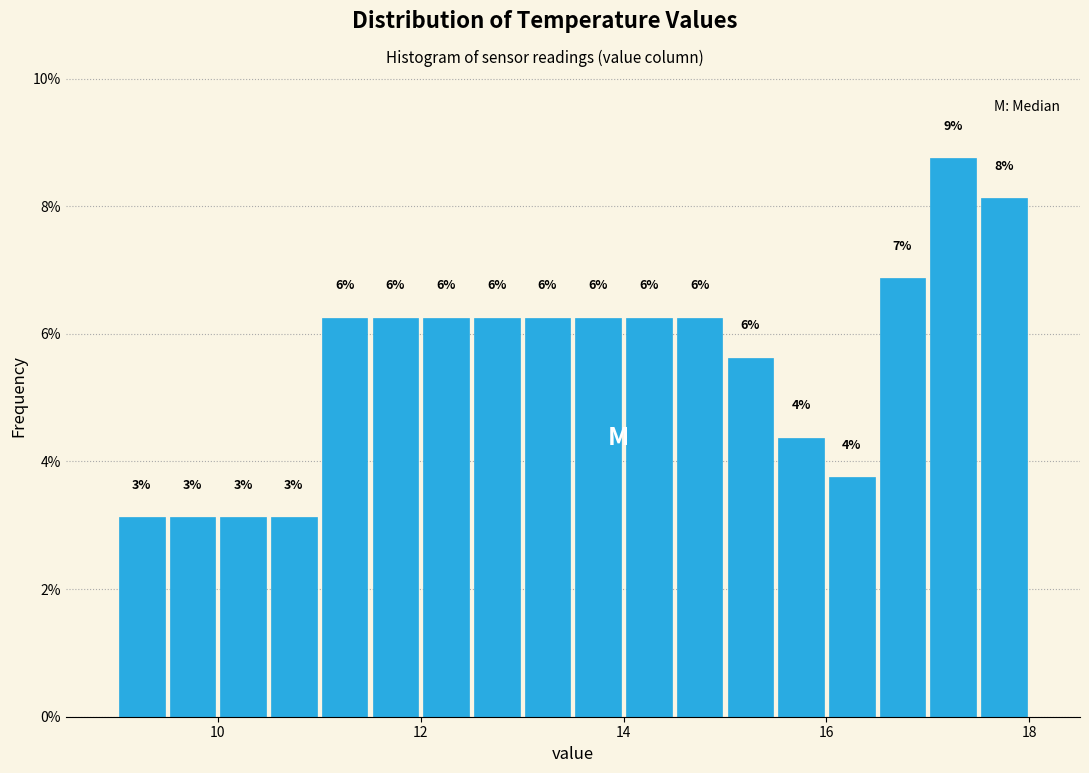

Around what value on the x-axis is the tallest bar? Give the approximate position of its centre, as read against the axis.

17.2